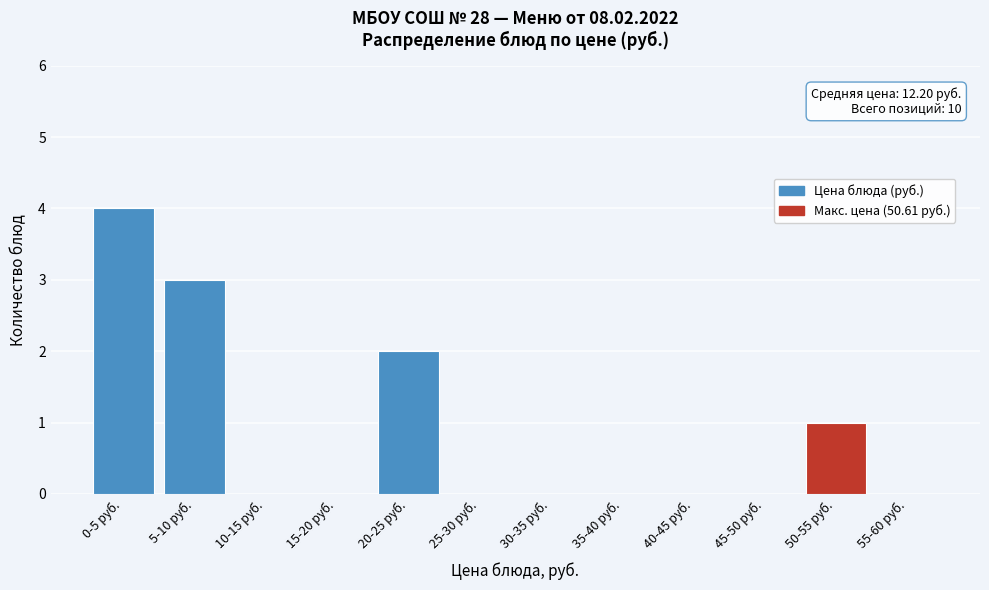

Reading right to left, extract all data points from this chart.

55-60 руб.=0	50-55 руб.=1	45-50 руб.=0	40-45 руб.=0	35-40 руб.=0	30-35 руб.=0	25-30 руб.=0	20-25 руб.=2	15-20 руб.=0	10-15 руб.=0	5-10 руб.=3	0-5 руб.=4